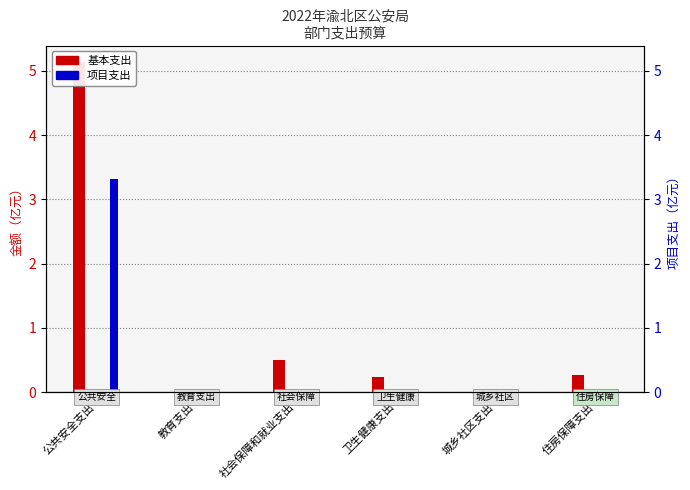

What is the difference between the maximum and minimum values in the 基本支出 series?

5.1